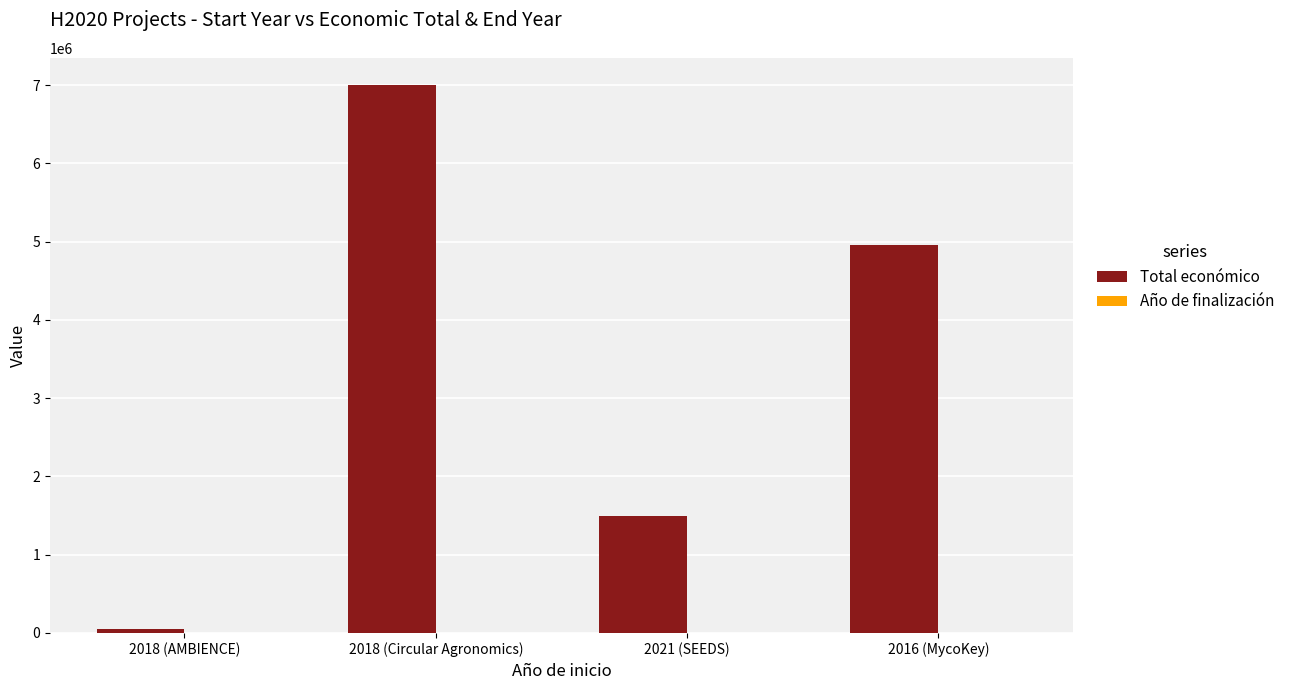

Which series changed the most between 2018 (AMBIENCE) and 2016 (MycoKey)?

Total económico